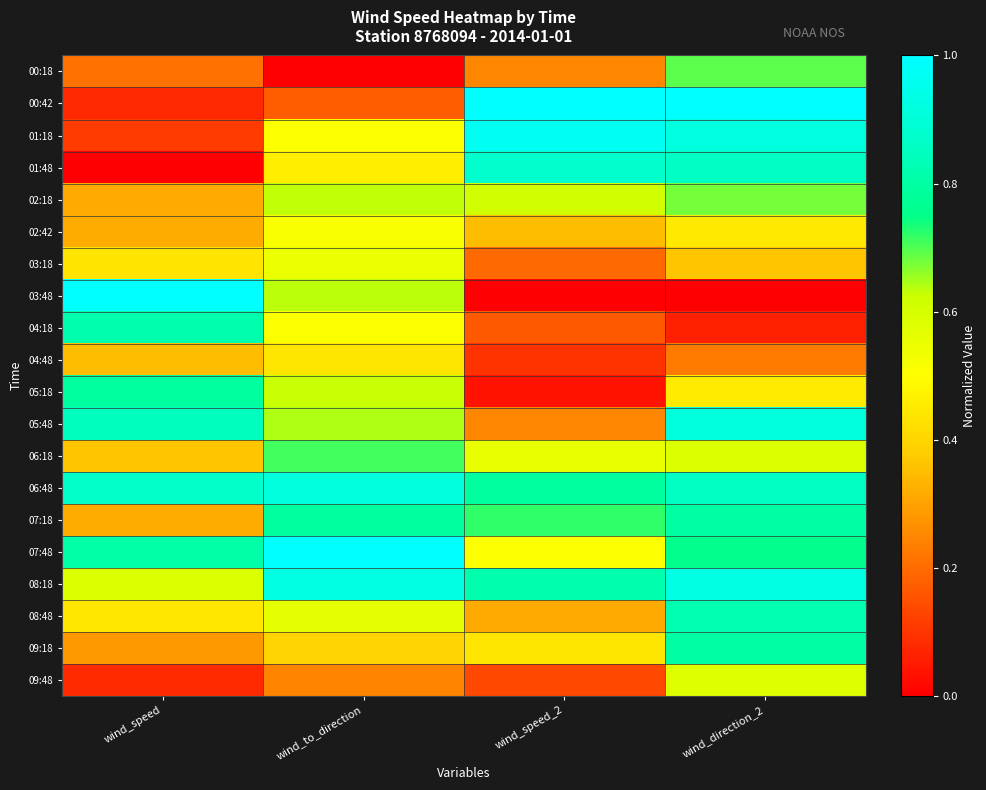

Which series has the largest range (max minus min)?

03:48